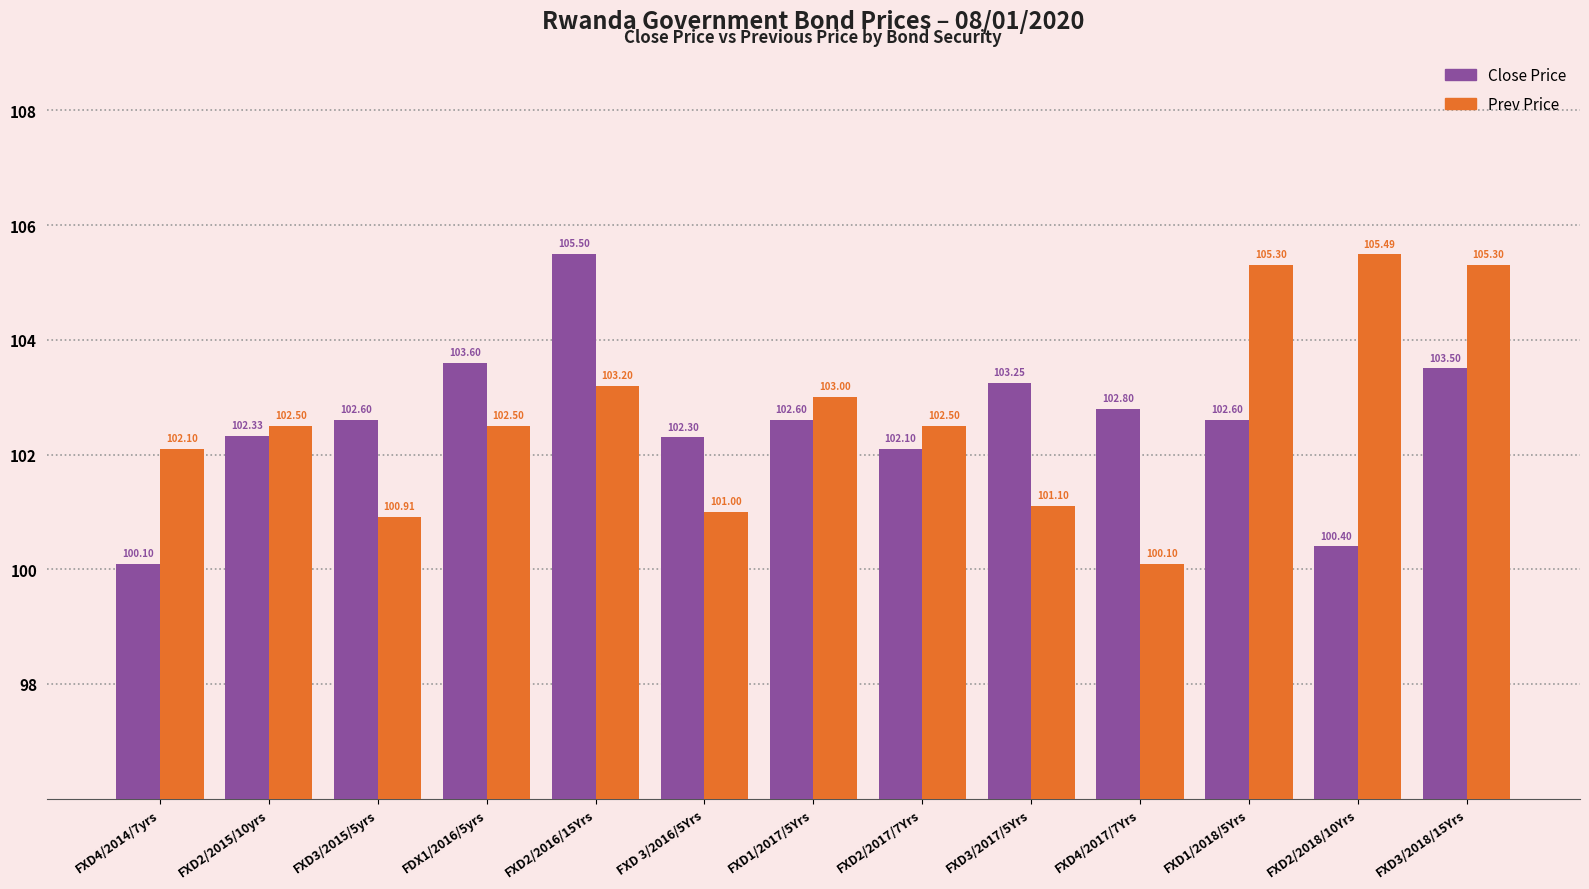

Is the value of Prev Price at FXD3/2017/5Yrs greater than the value of Close Price at FXD1/2017/5Yrs?

No